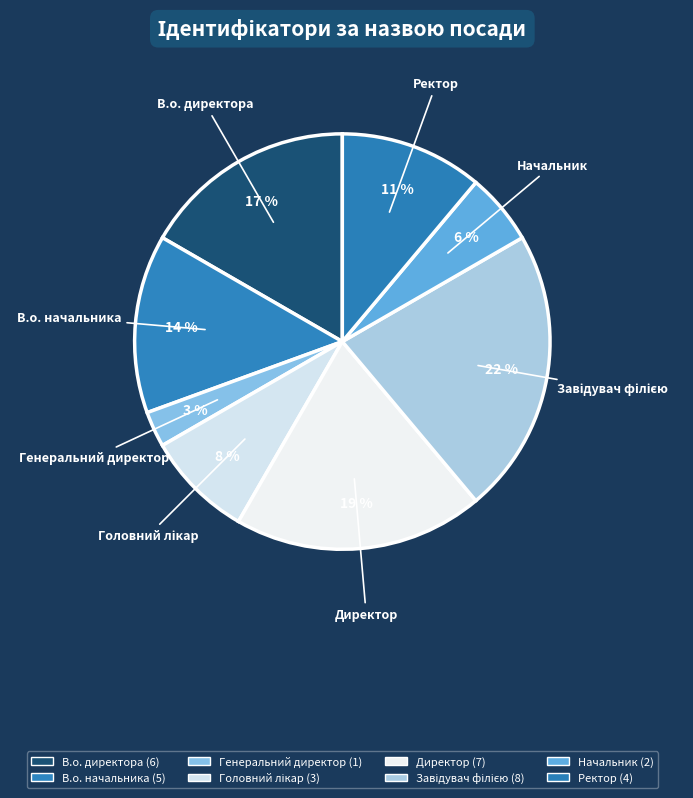

What is the largest slice in the pie chart?

Завідувач філією